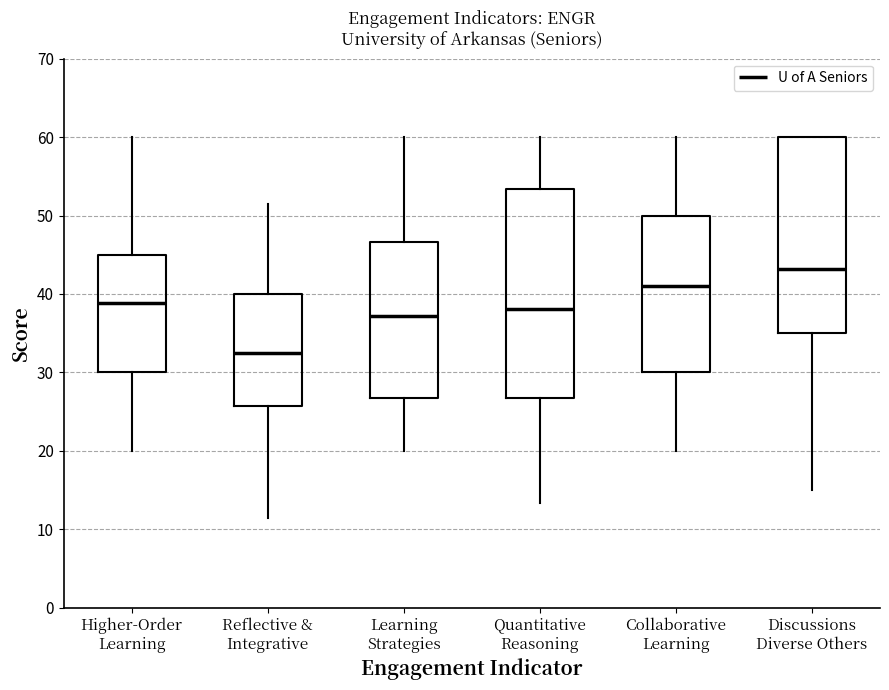

Where does the lower whisker of the box for Reflective & Integrative end on the y-axis? The values are not printed on the chart, so give them approximately, as read against the axis.

11